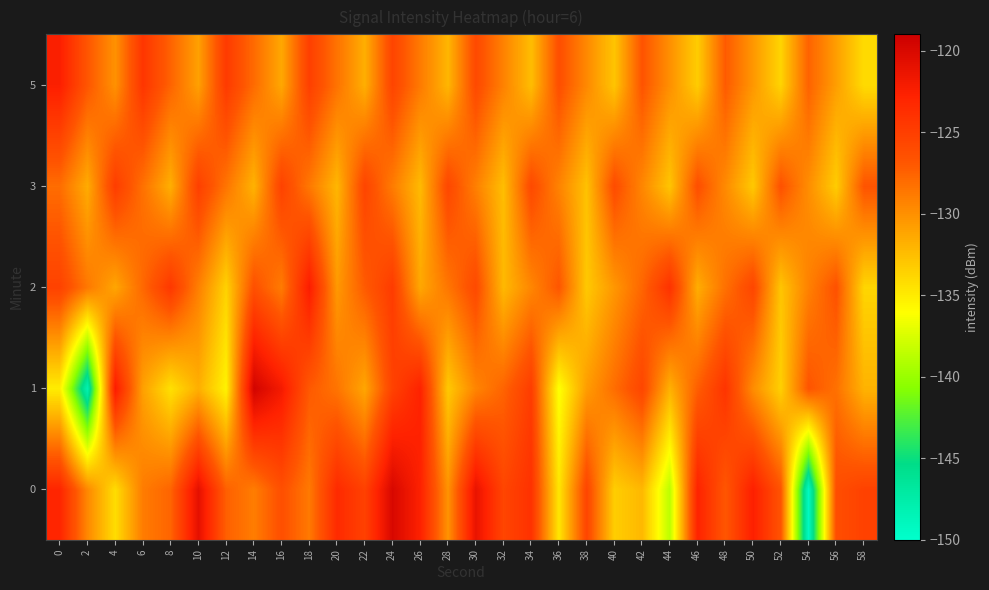

Reading right to left, extract all data points from this chart.

0: 58=-125.3	56=-126.2	54=-149.3	52=-126.7	50=-122.6	48=-126.8	46=-122.8	44=-138.7	42=-132.2	40=-133.4	38=-125.5	36=-134.7	34=-124.0	32=-125.6	30=-121.2	28=-130.2	26=-122.7	24=-119.9	22=-125.2	20=-123.4	18=-128.8	16=-126.3	14=-129.0	12=-127.4	10=-120.9	8=-127.6	6=-128.9	4=-134.2	2=-129.6	0=-123.0
1: 58=-131.9	56=-128.3	54=-126.7	52=-133.5	50=-129.8	48=-124.2	46=-127.3	44=-131.8	42=-125.6	40=-128.1	38=-130.7	36=-136.2	34=-124.9	32=-127.6	30=-129.4	28=-133.1	26=-122.8	24=-125.3	22=-131.2	20=-128.5	18=-127.0	16=-122.0	14=-119.5	12=-135.4	10=-131.7	8=-134.4	6=-130.9	4=-122.2	2=-148.2	0=-135.1
2: 58=-133.8	56=-126.5	54=-129.2	52=-132.9	50=-125.6	48=-128.3	46=-131.6	44=-124.0	42=-127.7	40=-130.4	38=-133.1	36=-126.8	34=-129.5	32=-132.2	30=-125.9	28=-128.6	26=-131.3	24=-124.8	22=-127.1	20=-130.5	18=-122.3	16=-128.9	14=-126.4	12=-133.6	10=-129.1	8=-124.5	6=-127.8	4=-131.2	2=-128.7	0=-125.3
3: 58=-126.7	56=-133.3	54=-129.9	52=-126.5	50=-133.1	48=-129.7	46=-126.3	44=-132.9	42=-129.5	40=-126.1	38=-132.7	36=-129.3	34=-125.9	32=-132.5	30=-129.1	28=-125.7	26=-132.3	24=-128.9	22=-125.5	20=-132.1	18=-128.7	16=-125.3	14=-131.9	12=-128.5	10=-125.1	8=-131.7	6=-128.3	4=-124.9	2=-131.5	0=-128.1
5: 58=-134.1	56=-130.8	54=-127.5	52=-133.7	50=-130.4	48=-127.1	46=-133.3	44=-130.0	42=-126.7	40=-132.9	38=-129.6	36=-126.3	34=-132.5	32=-129.2	30=-125.9	28=-132.1	26=-128.8	24=-125.5	22=-131.7	20=-128.4	18=-125.1	16=-131.3	14=-128.0	12=-124.7	10=-130.9	8=-127.6	6=-124.3	4=-130.1	2=-126.8	0=-122.5